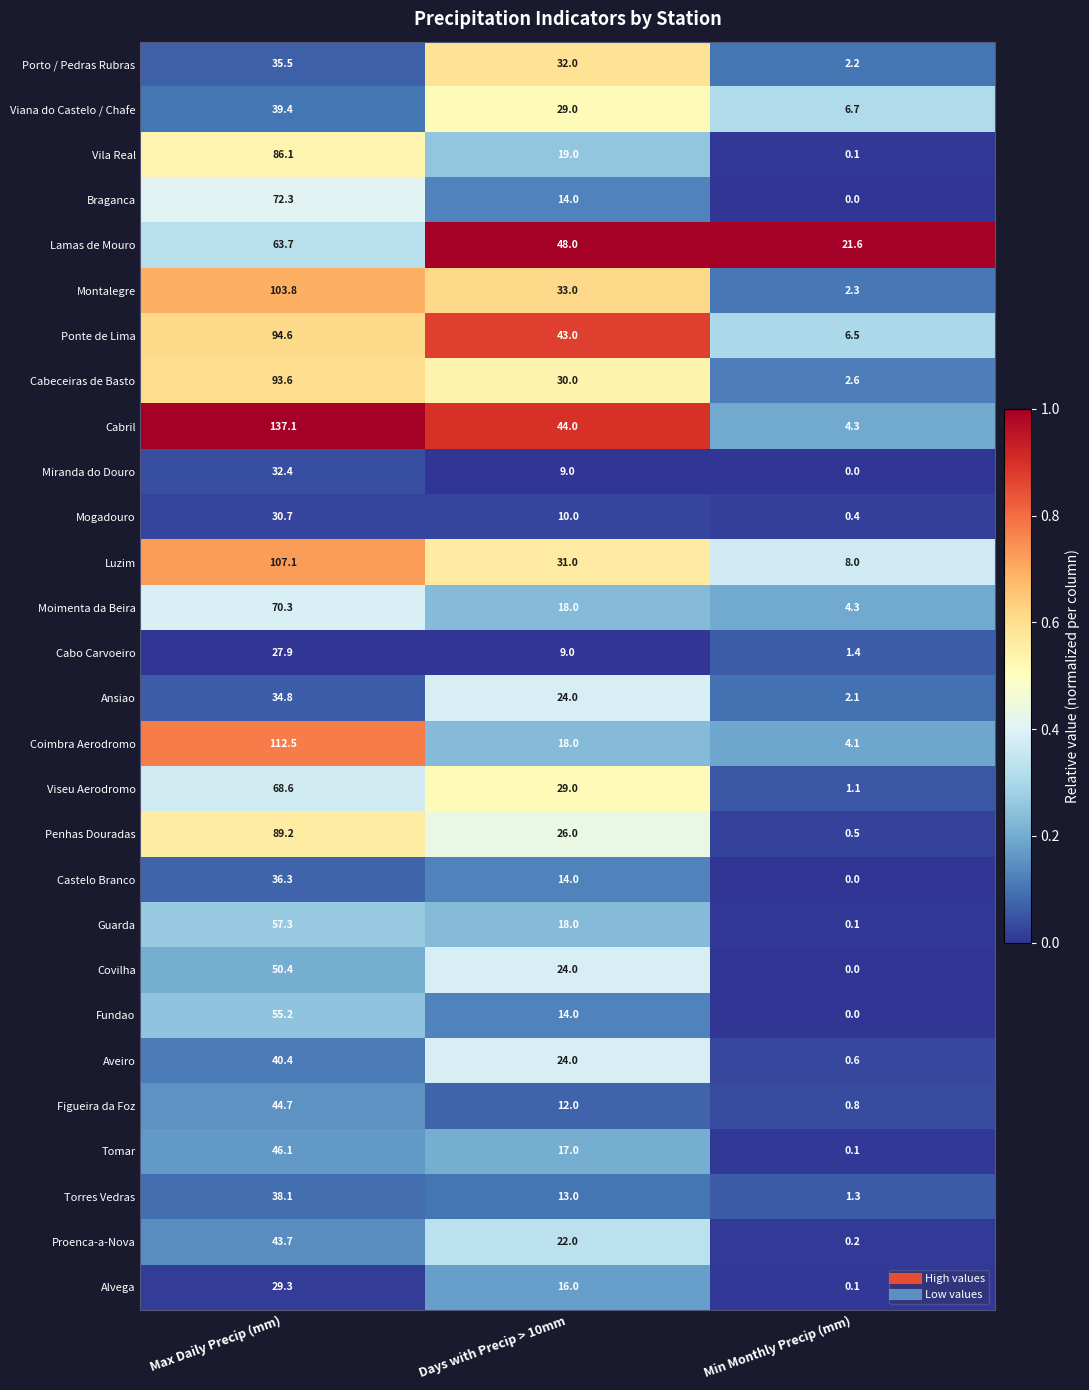

Which series has the largest total across all categories?

Cabril